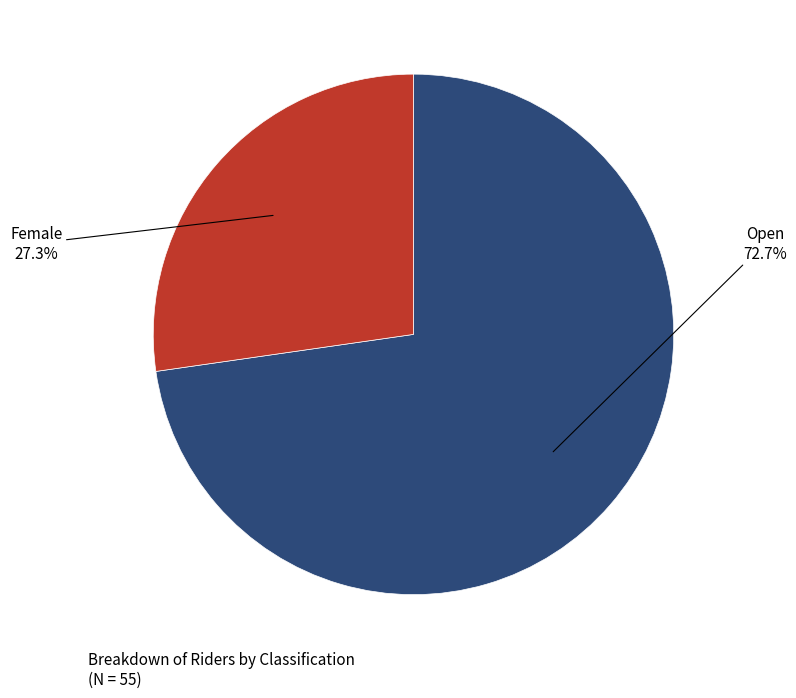

Which category has the smallest portion of the pie?

Female